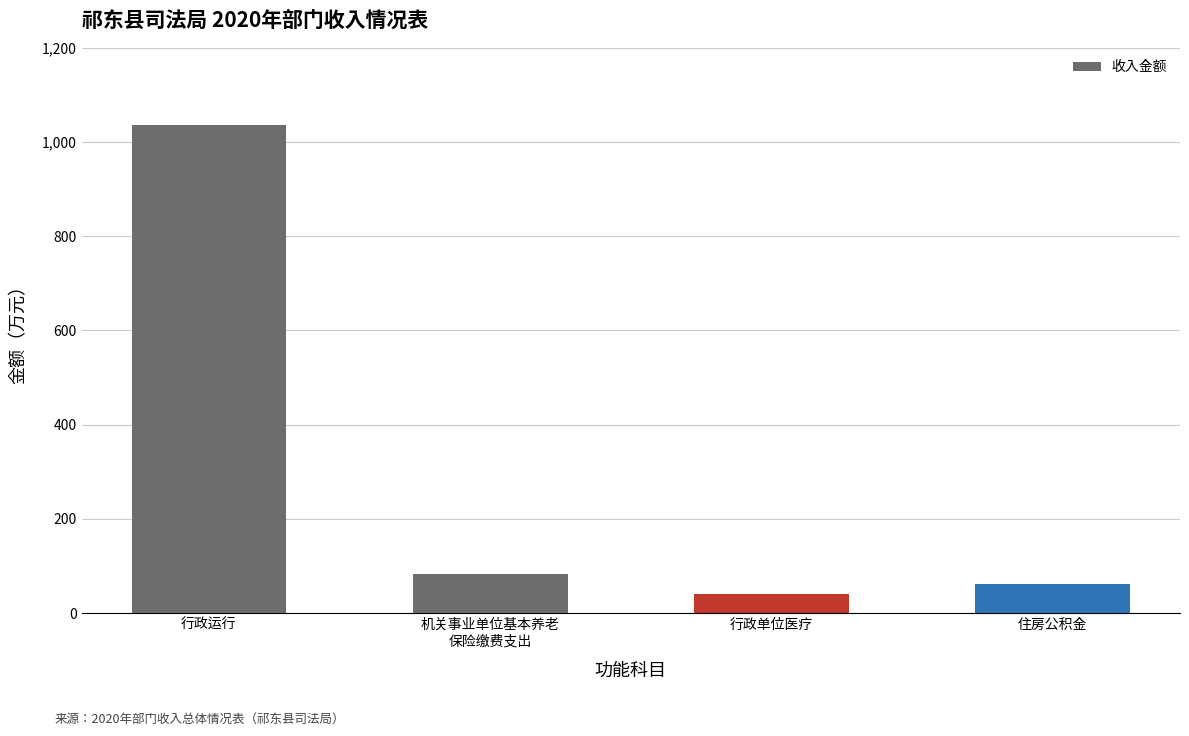

Is it true that the value at 住房公积金 is 22.6?

False